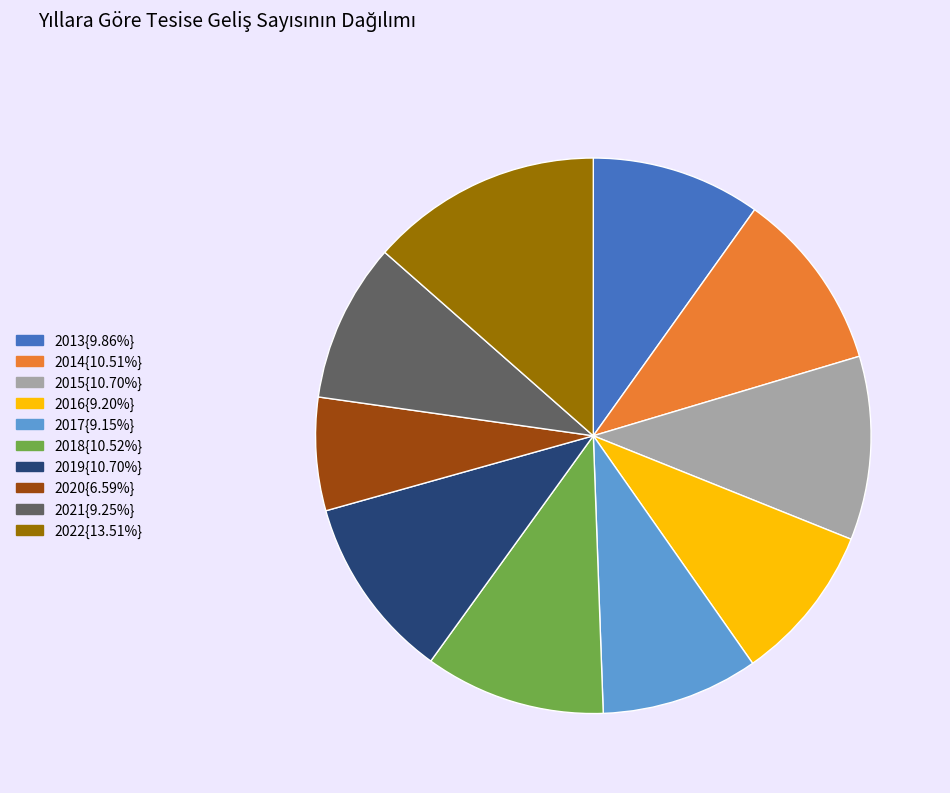

Is there a majority slice in this chart?

No